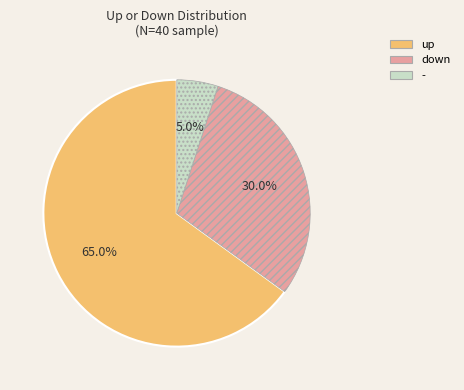

Between down and -, which is larger?

down